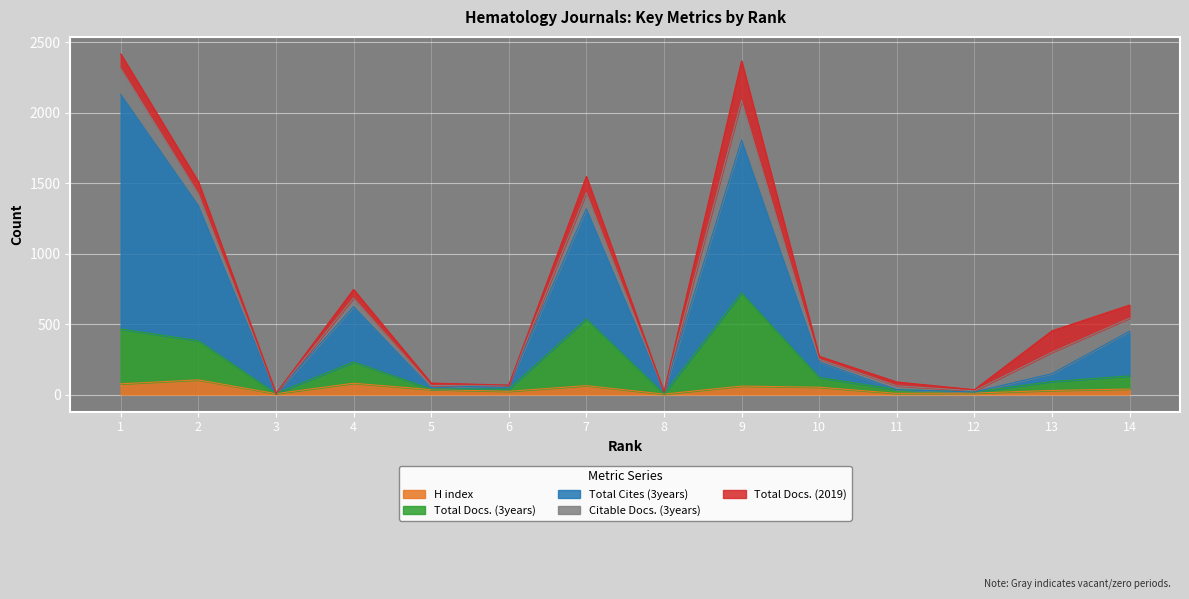

What is the highest value of the H index series?

104